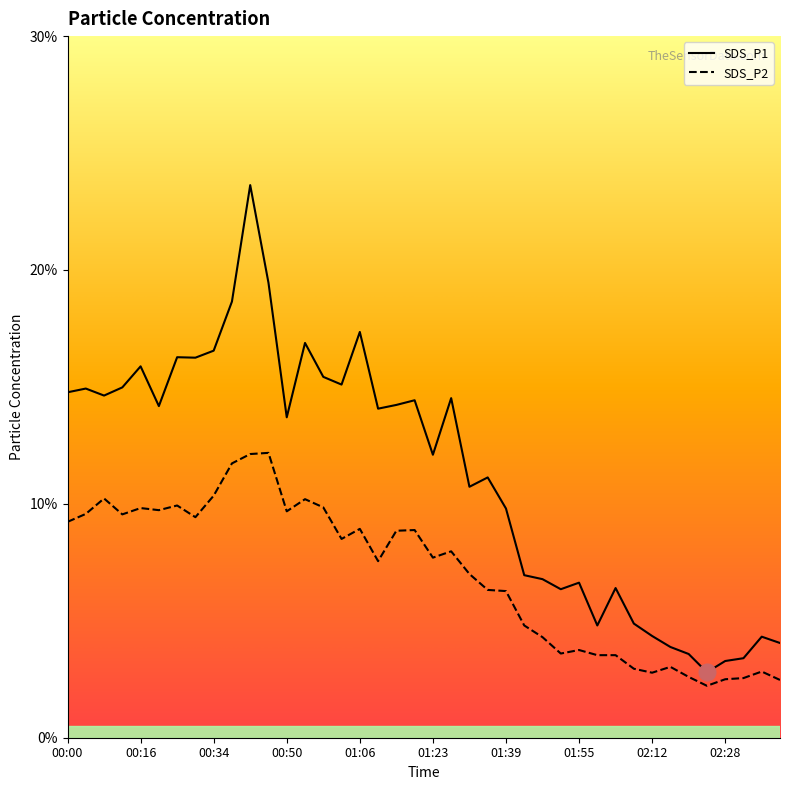

What is the minimum value for SDS_P2?

2.2